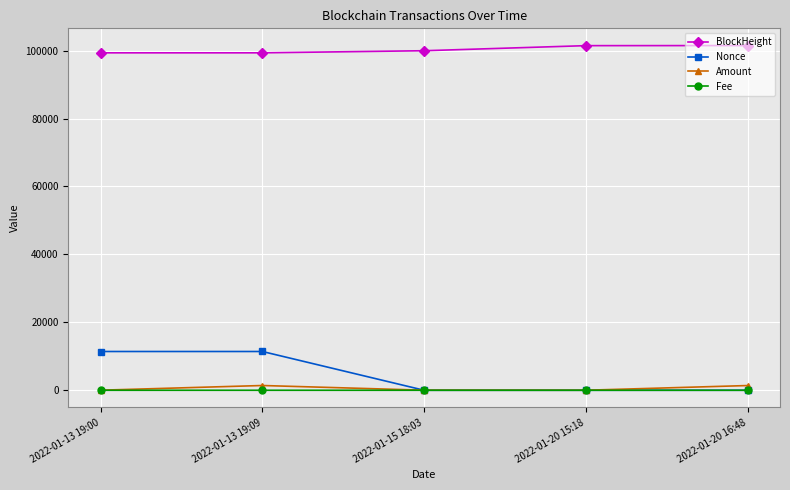

What is the greatest value displayed?

101491.0